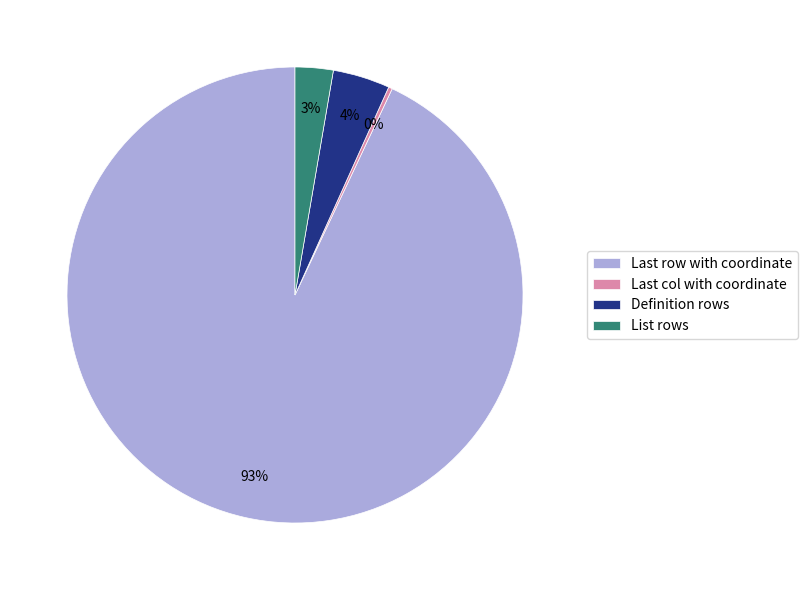

Which category has the biggest portion of the pie?

Last row with coordinate